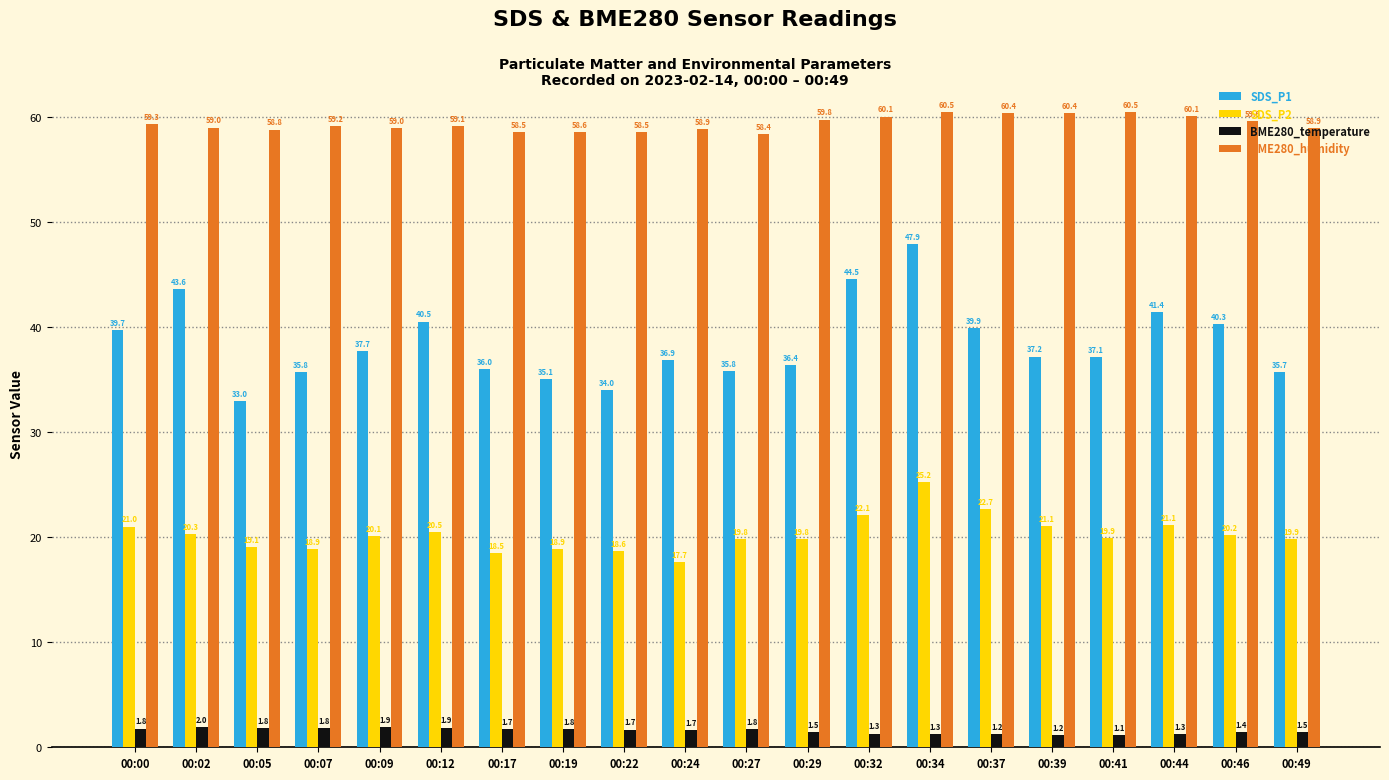

The value of SDS_P2 at 00:39 is 34.6. True or false?

False